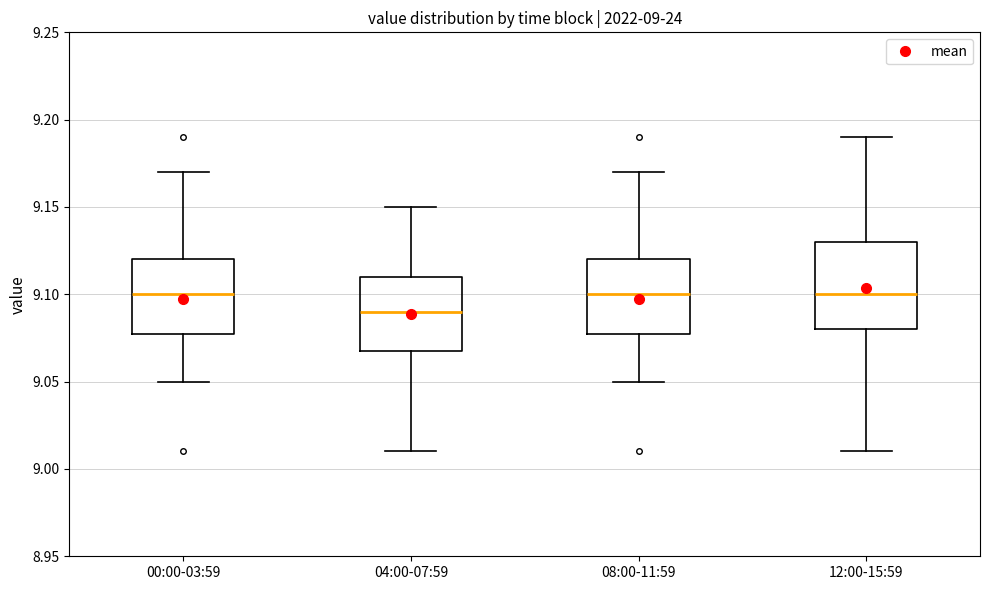

Which box has the lowest median line?

04:00-07:59